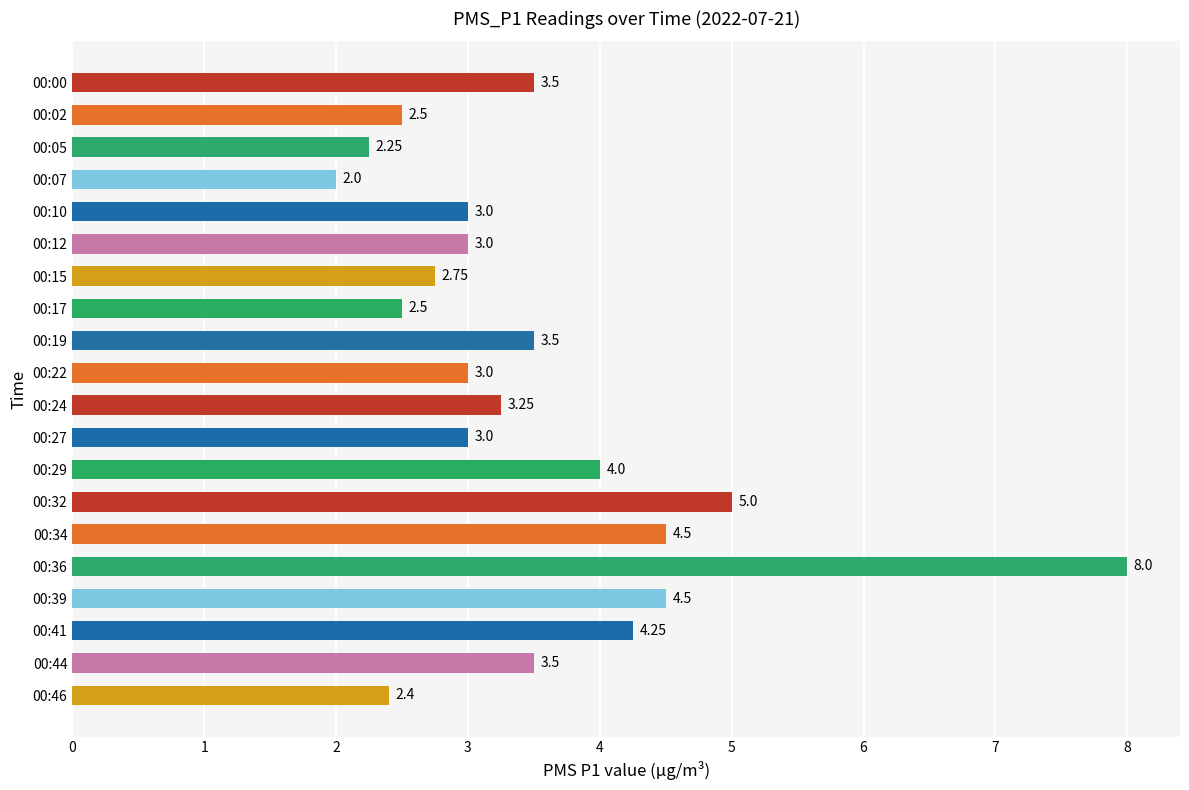

What is the change in value from 00:12 to 00:17?

-0.5